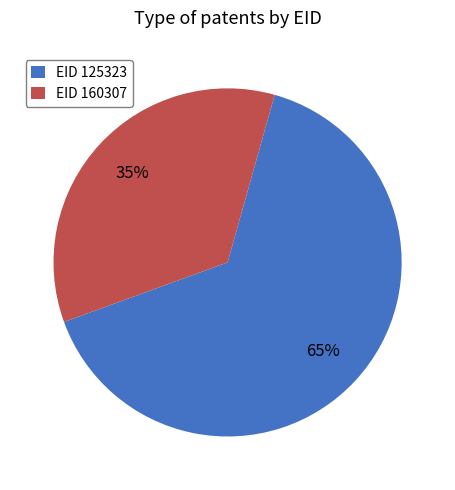

Is the sum of EID 125323 and EID 160307 greater than half?

Yes